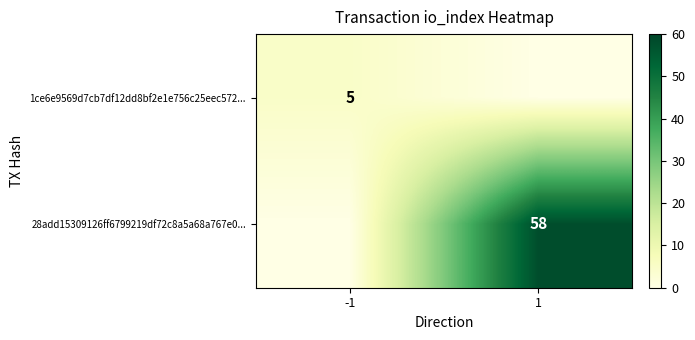

Which series changed the most between -1 and 1?

28add15309126ff6799219df72c8a5a68a767e0...